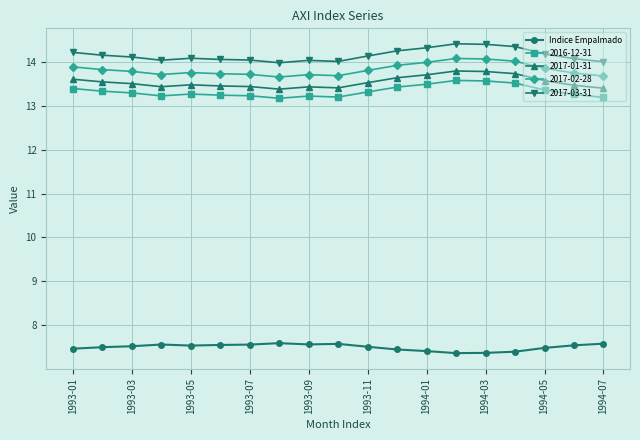

What is the maximum value shown in the chart?

14.4